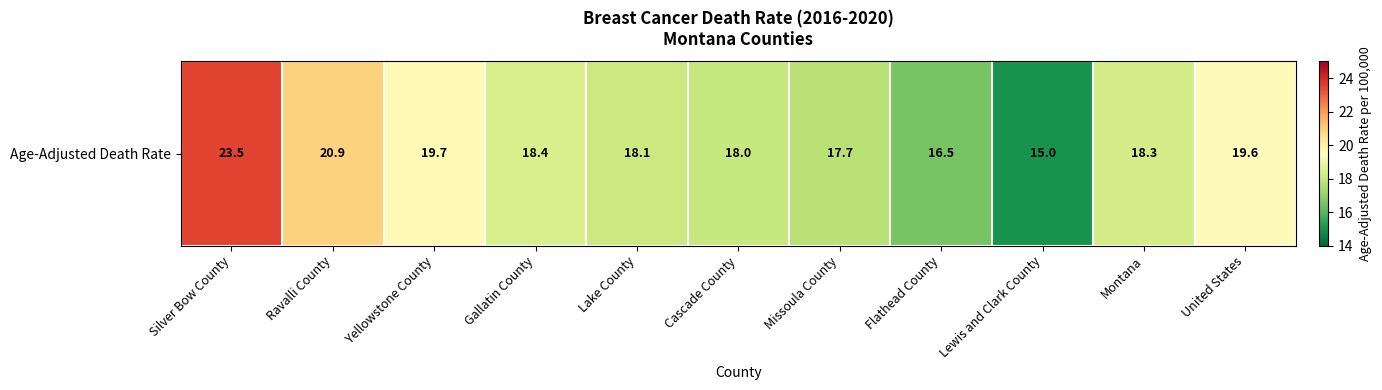

Reading right to left, list all the values displayed in this chart.

19.6	18.3	15.0	16.5	17.7	18.0	18.1	18.4	19.7	20.9	23.5